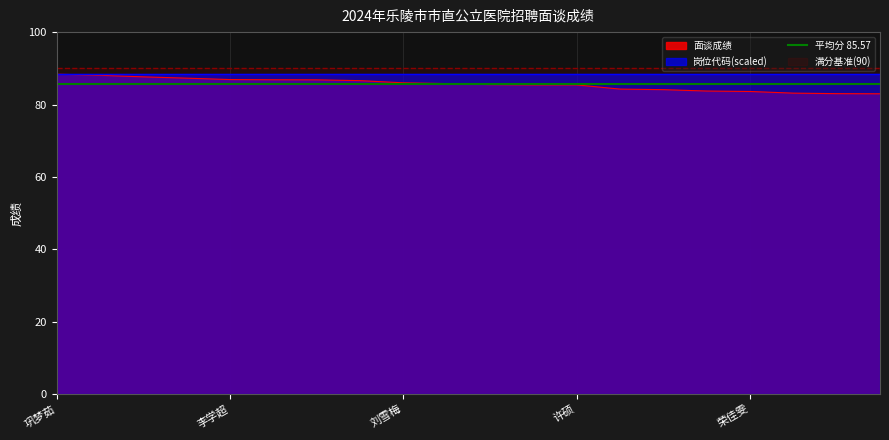

What is the smallest value displayed?

83.0